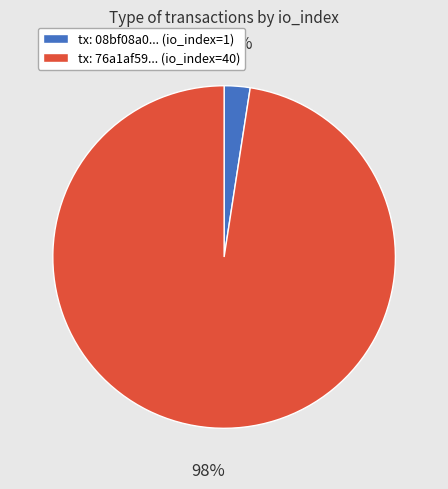

To the nearest percent, what is the average slice percentage?

50%